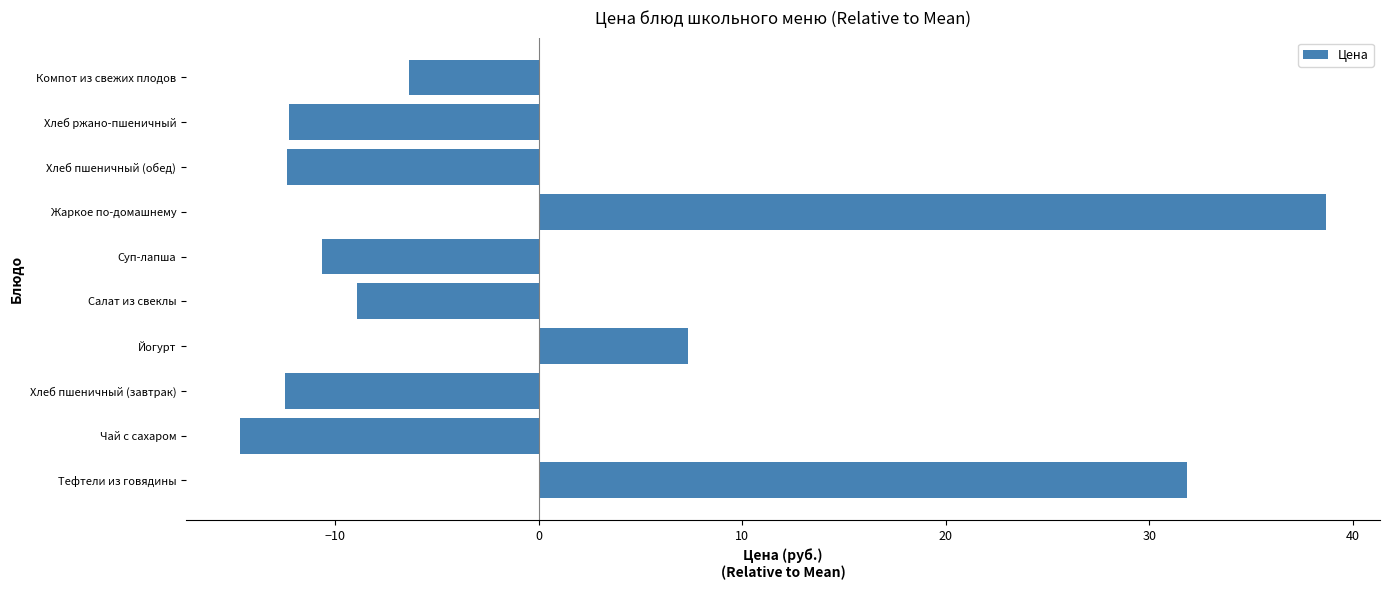

Where is the data nearest to the value 11?

Йогурт